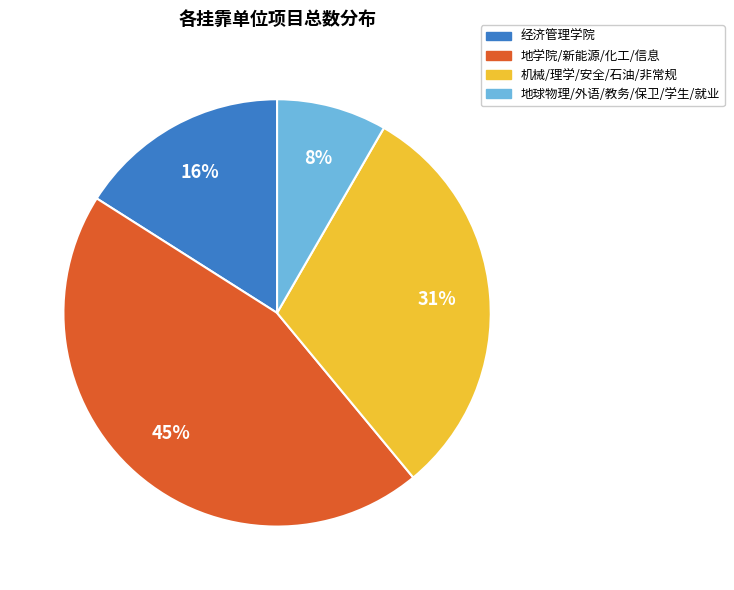

How many slices are in this pie chart?

4